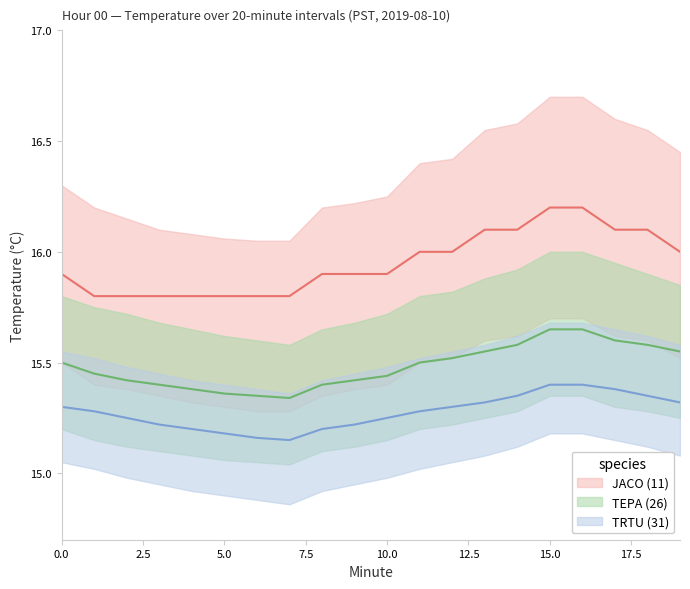

Between 12 and 14, which series saw the biggest shift?

JACO (11)